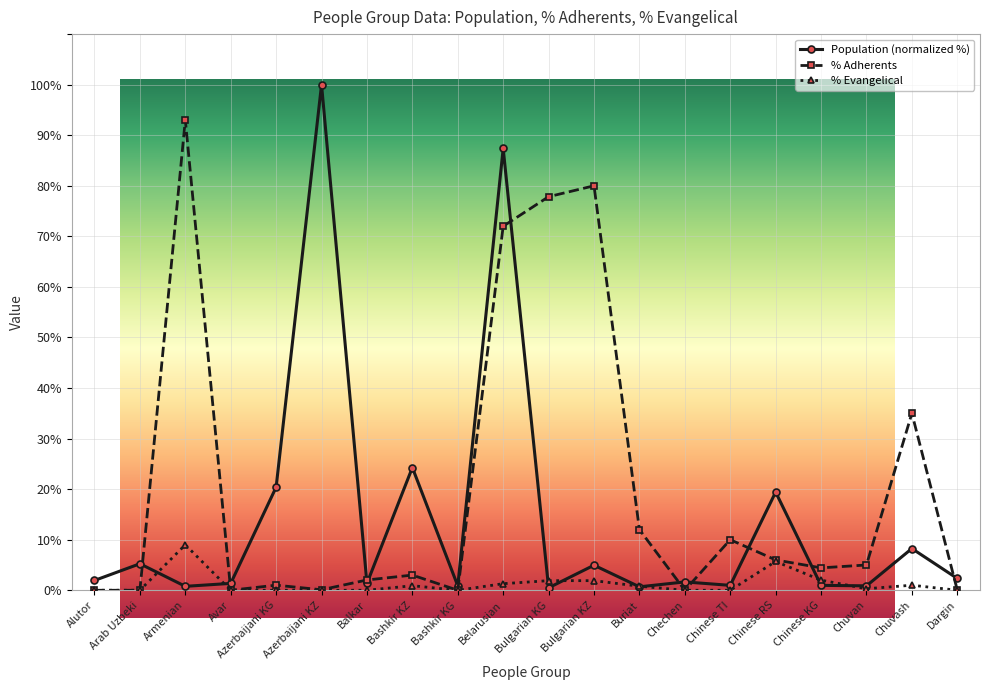

Rank the series at Armenian from highest to lowest value.

PercentAdherents, PercentEvangelical, Population